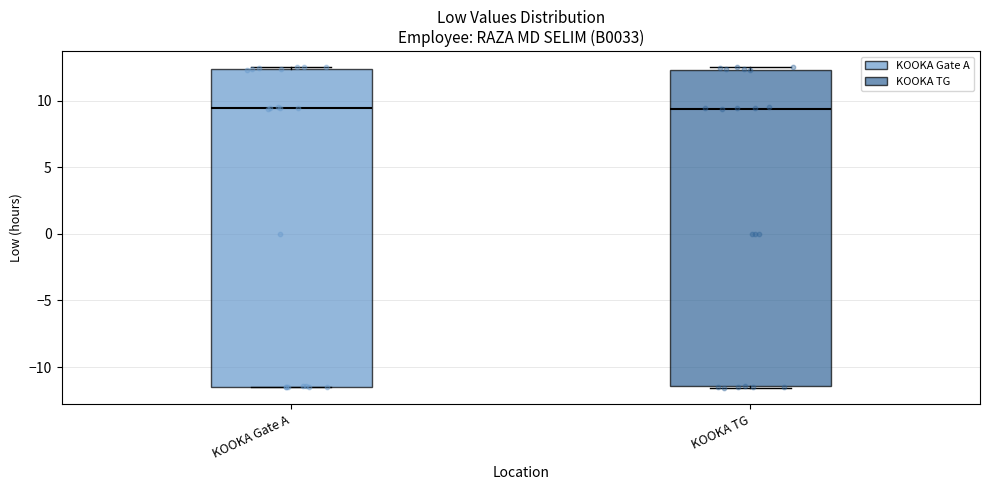

Where does the median line of the box for KOOKA TG sit on the y-axis? The values are not printed on the chart, so give them approximately, as read against the axis.

9.5